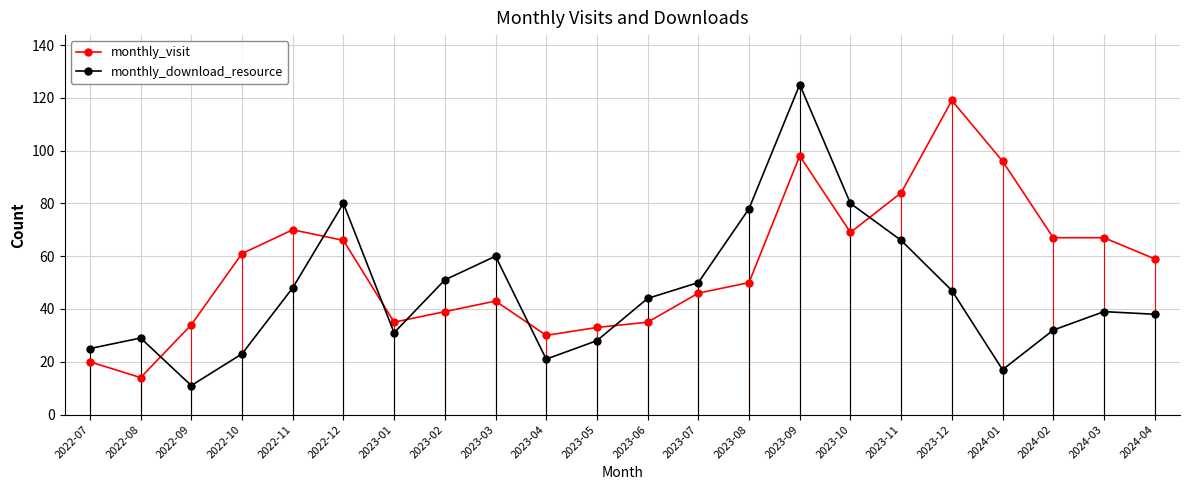

At which label does monthly_download_resource first exceed 44?

2022-11